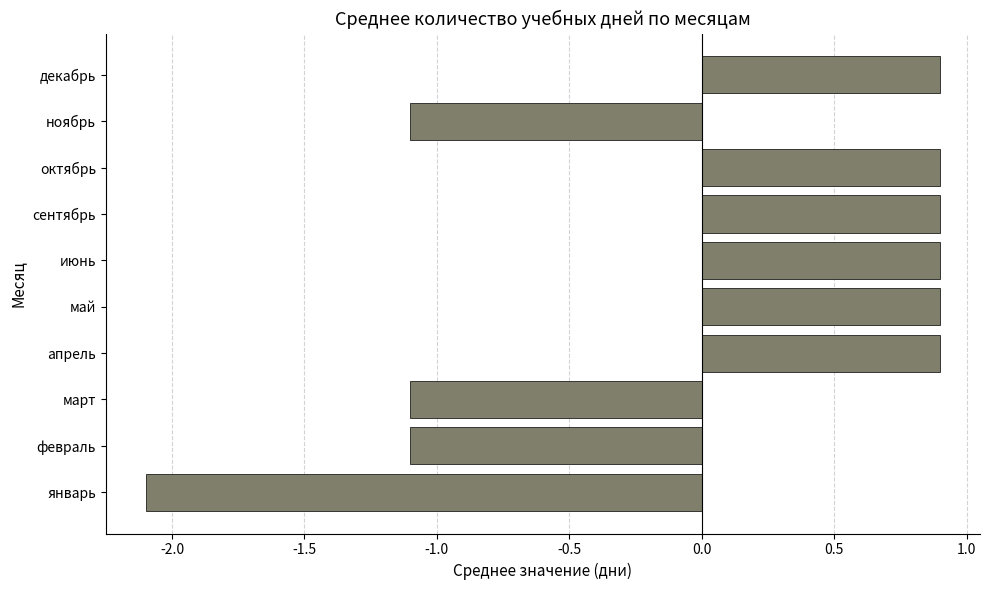

The chart shows a value of 0.9 at май. True or false?

True